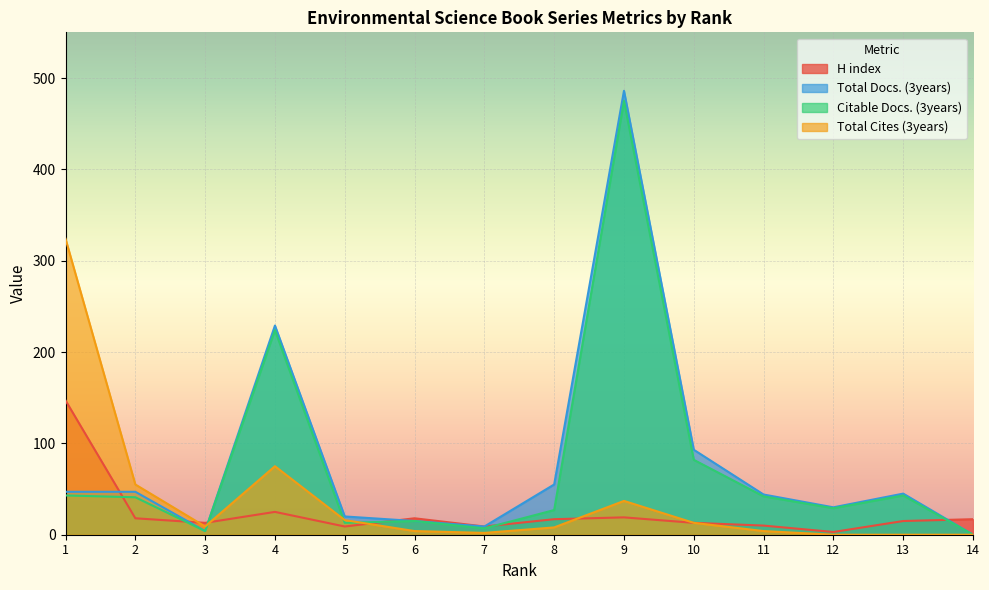

Is it true that H index equals 10 at 6?

False